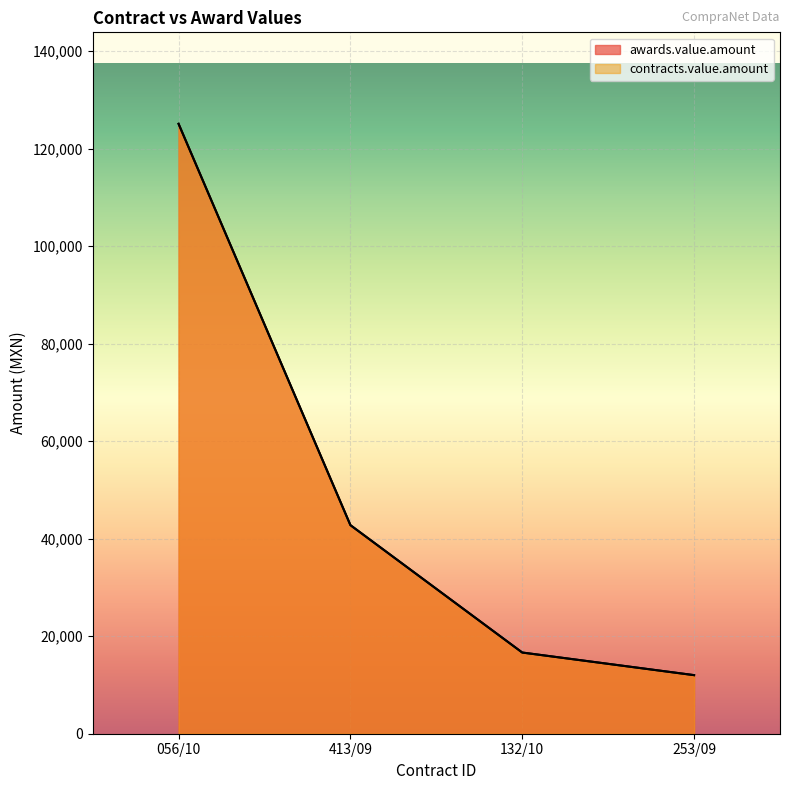

What is the average value of the awards.value.amount series?

49128.4